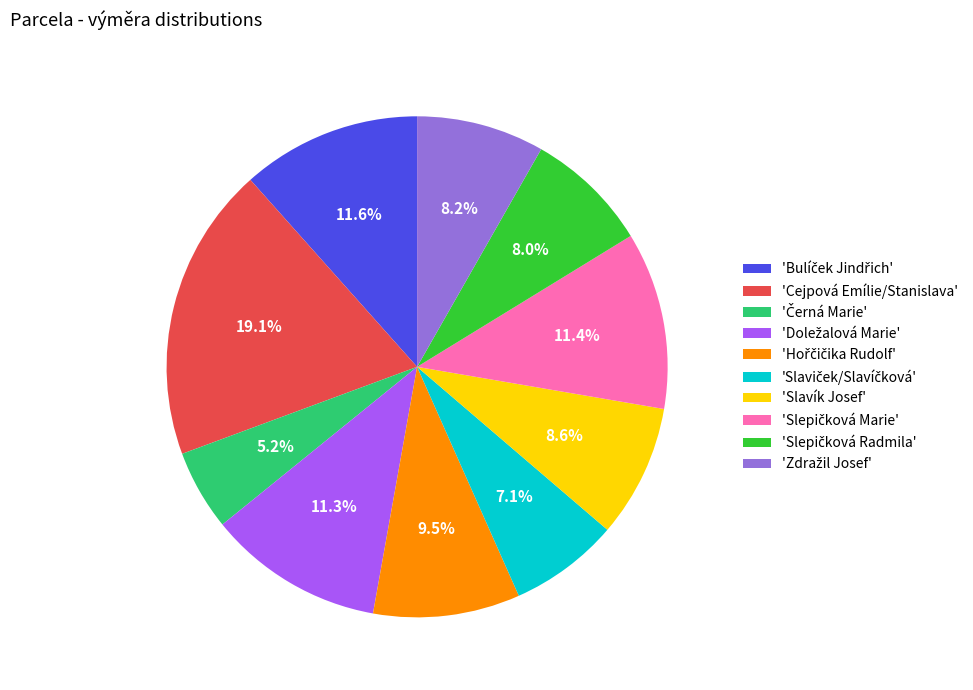

What is the largest slice in the pie chart?

'Cejpová Emílie/Stanislava'